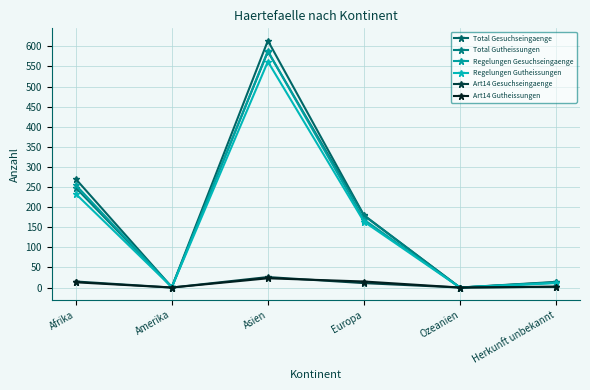

Does the chart have visible grid lines?

Yes